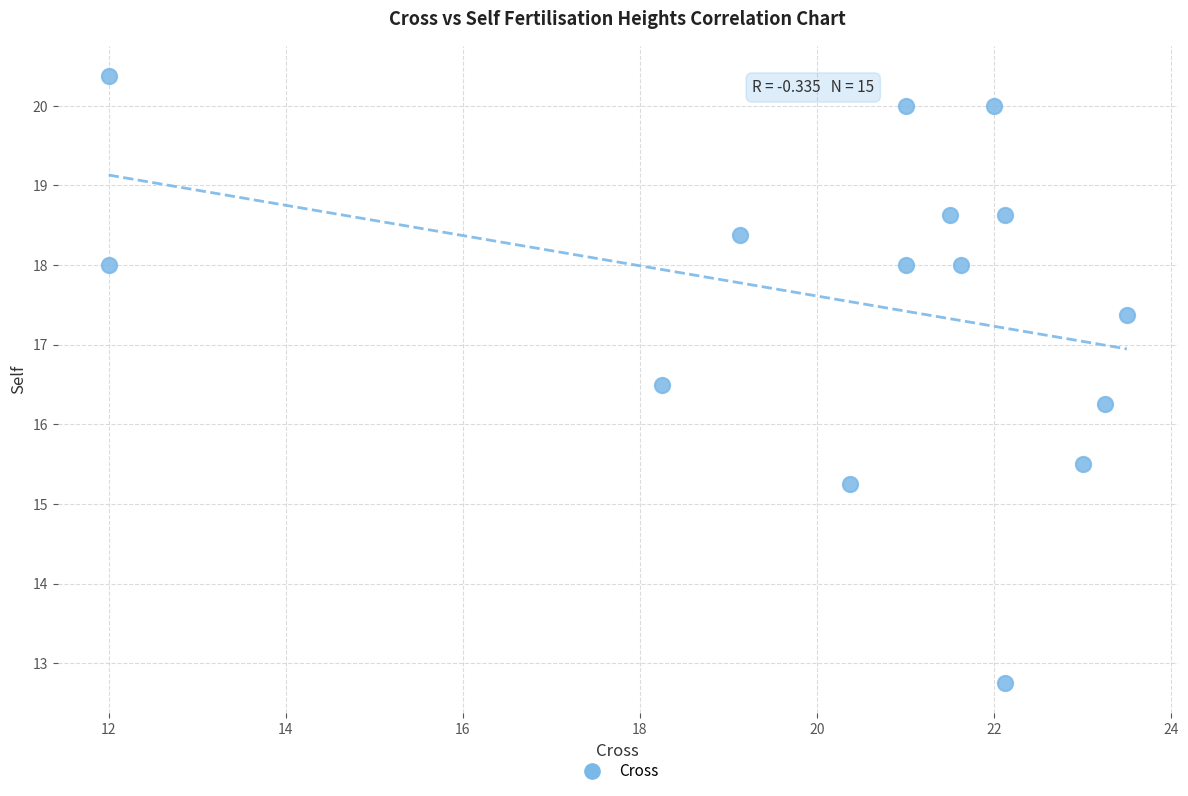

What is the range of Y values (max minus min)?

7.6